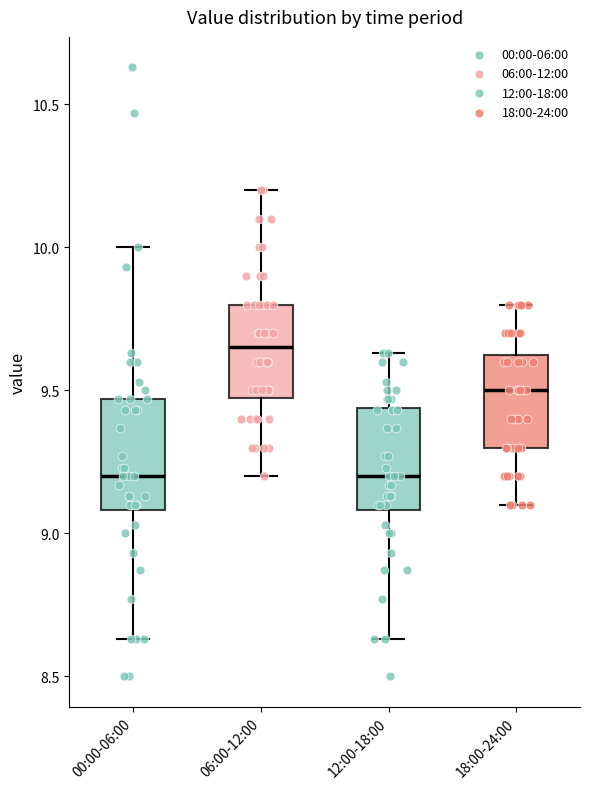

Where does the median line of the box for 00:00-06:00 sit on the y-axis? The values are not printed on the chart, so give them approximately, as read against the axis.

9.20